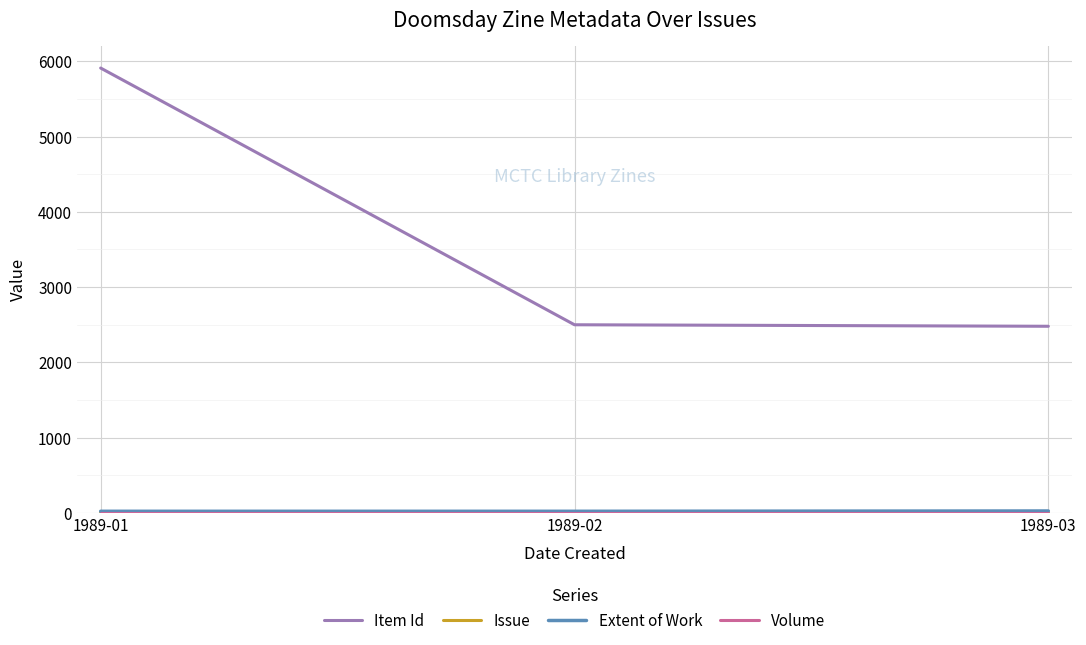

How many distinct data groups are displayed?

4